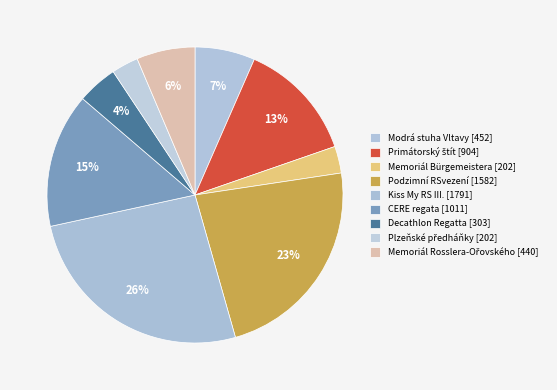

The Modrá stuha Vltavy slice represents 19% of the pie. True or false?

False